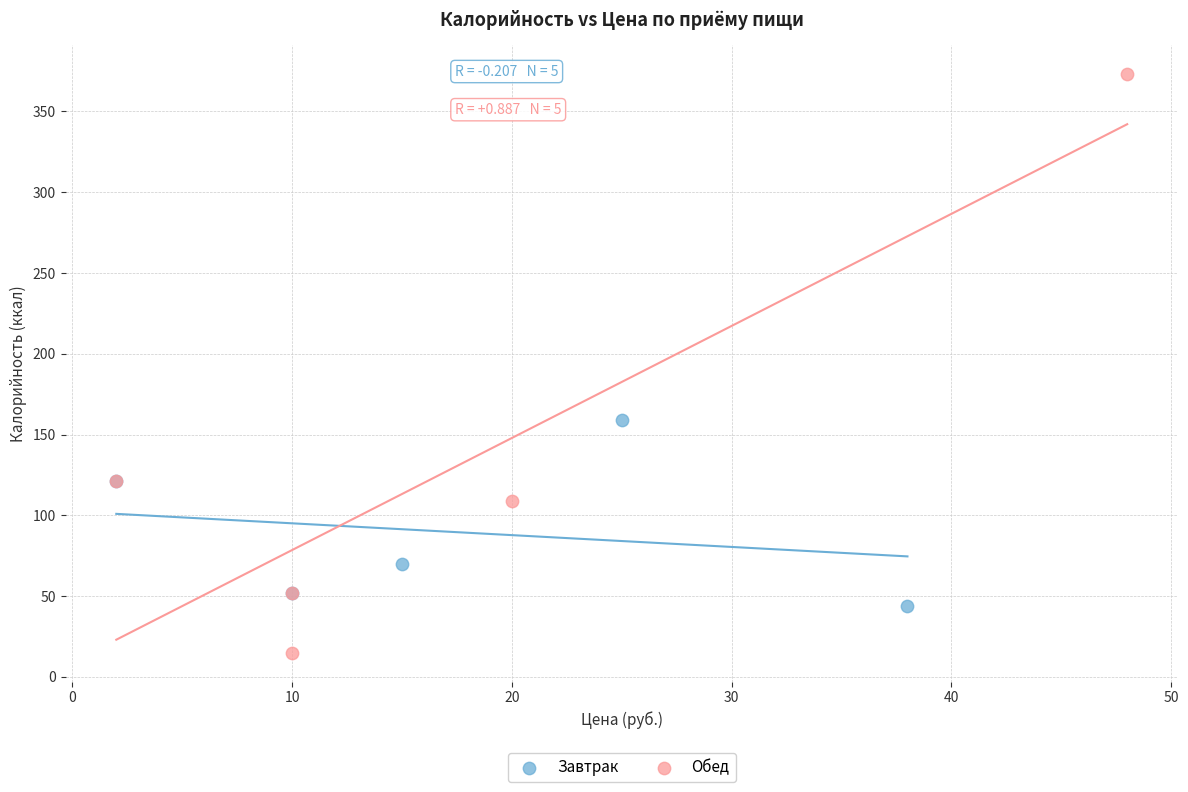

Which series reaches the maximum Y coordinate?

Обед